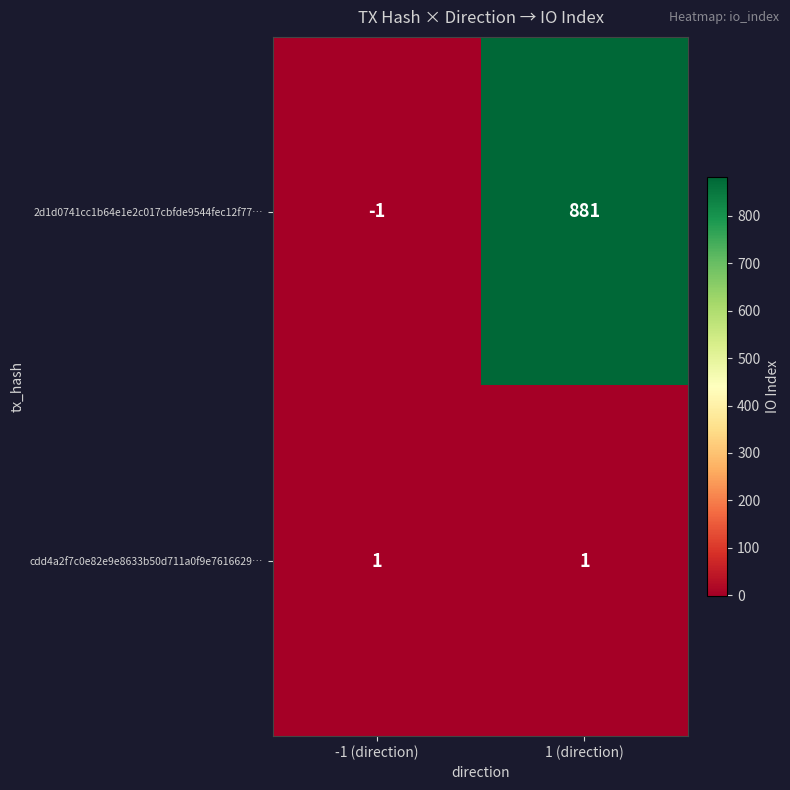

Reading left to right, transcribe all the data shown in this chart.

2d1d0741cc1b64e1e2c017cbfde9544fec12f77…: -1 (direction)=-1	1 (direction)=881
cdd4a2f7c0e82e9e8633b50d711a0f9e7616629…: -1 (direction)=1	1 (direction)=1